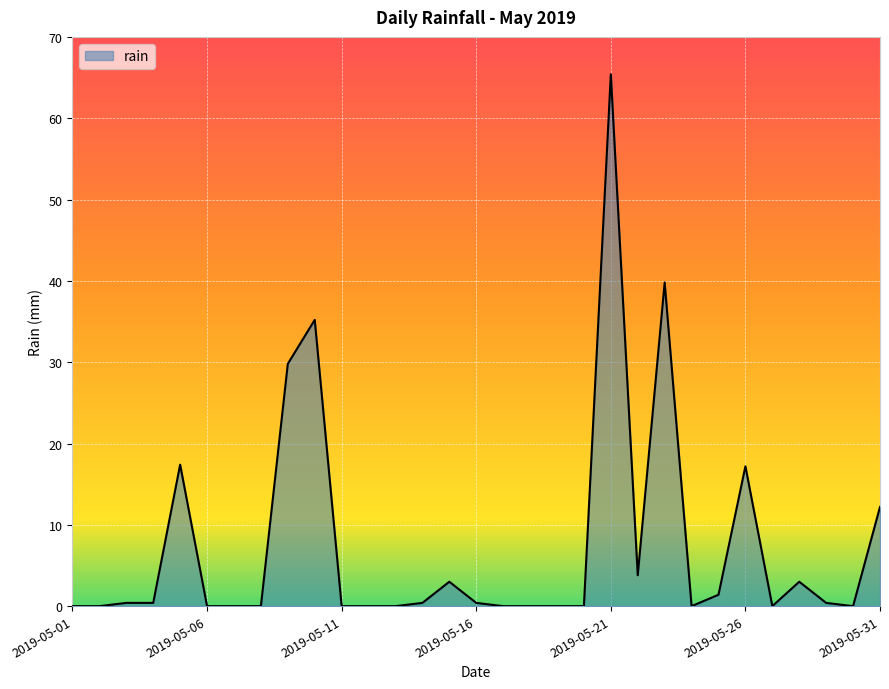

What is the maximum value shown in the chart?

65.4